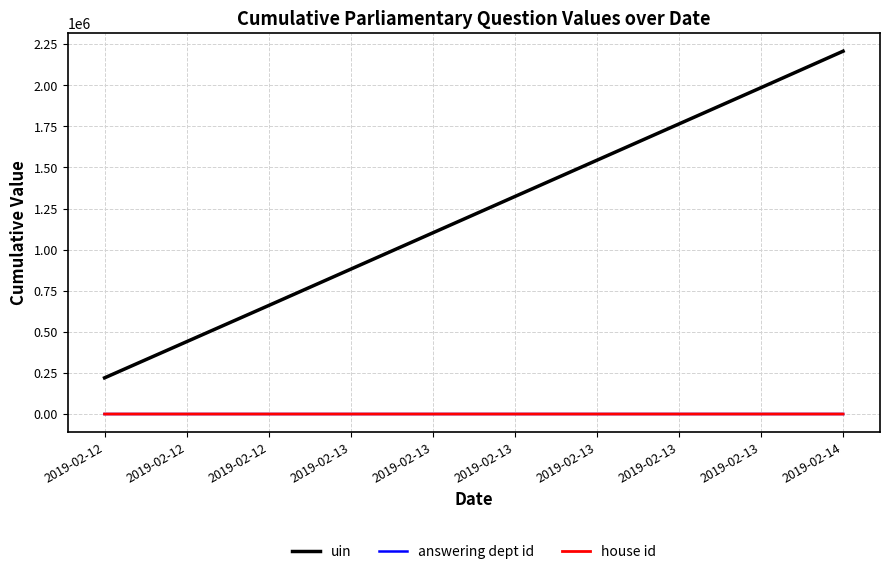

True or false: answering dept id and uin cross at least once.

False